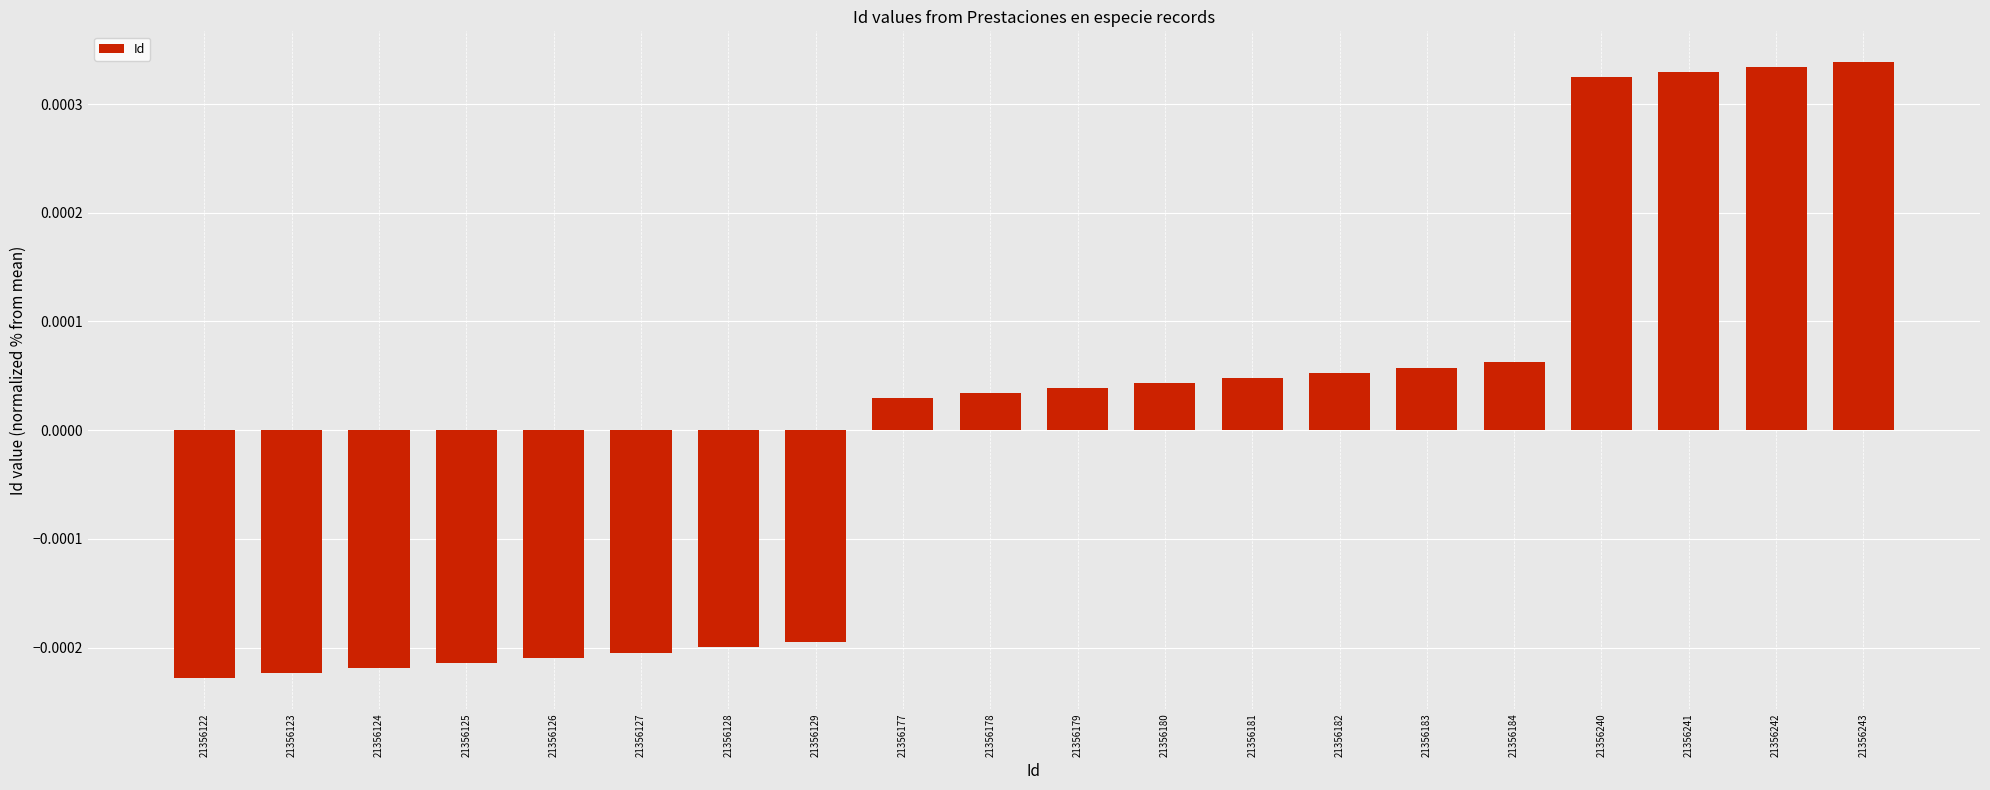

Which has a higher value, 21356240 or 21356129?

21356240